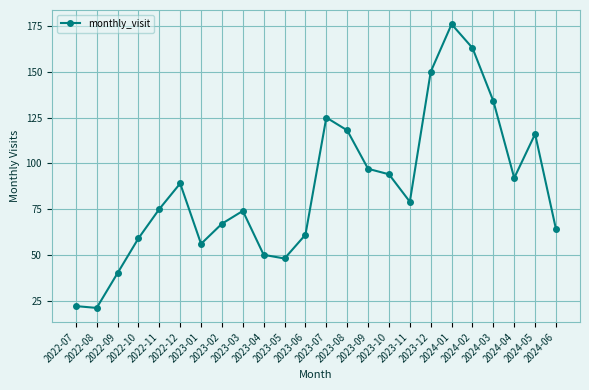

Reading left to right, list all the values displayed in this chart.

22	21	40	59	75	89	56	67	74	50	48	61	125	118	97	94	79	150	176	163	134	92	116	64